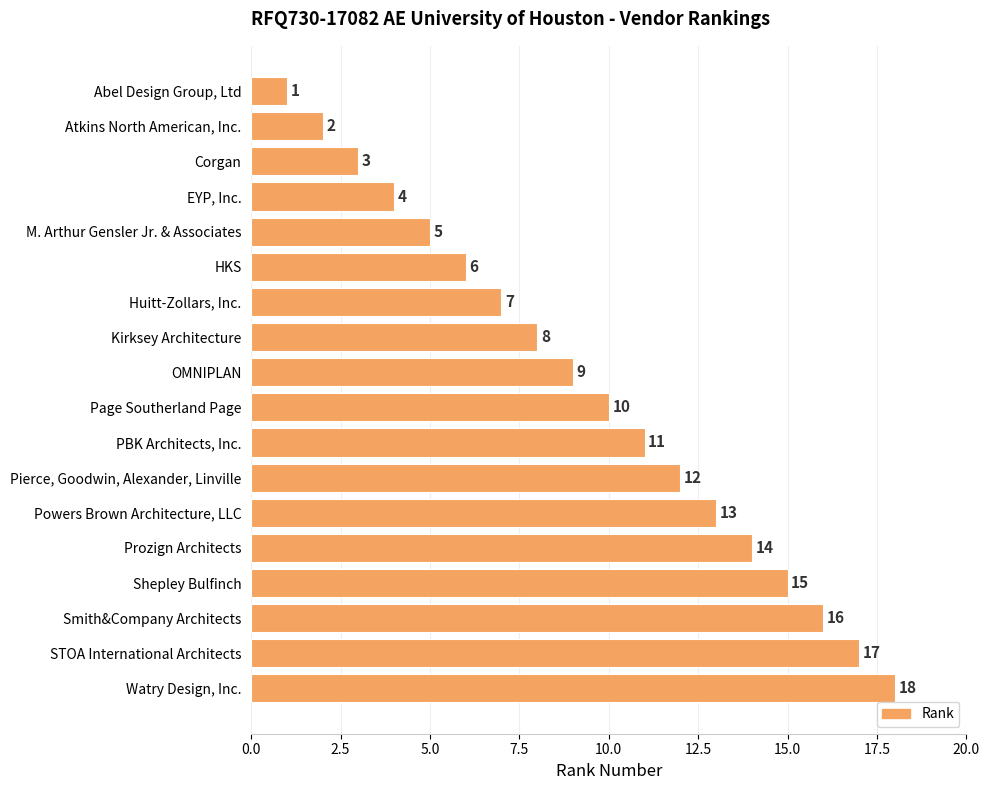

What is the average value?

10